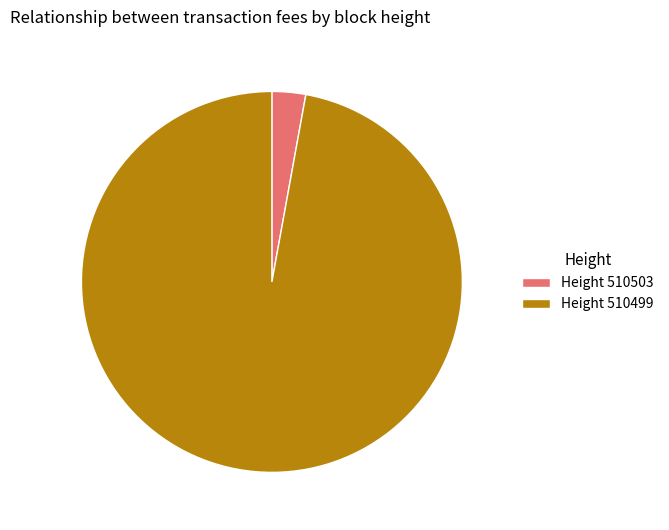

Combined, do Height 510503 and Height 510499 account for over 50%?

Yes